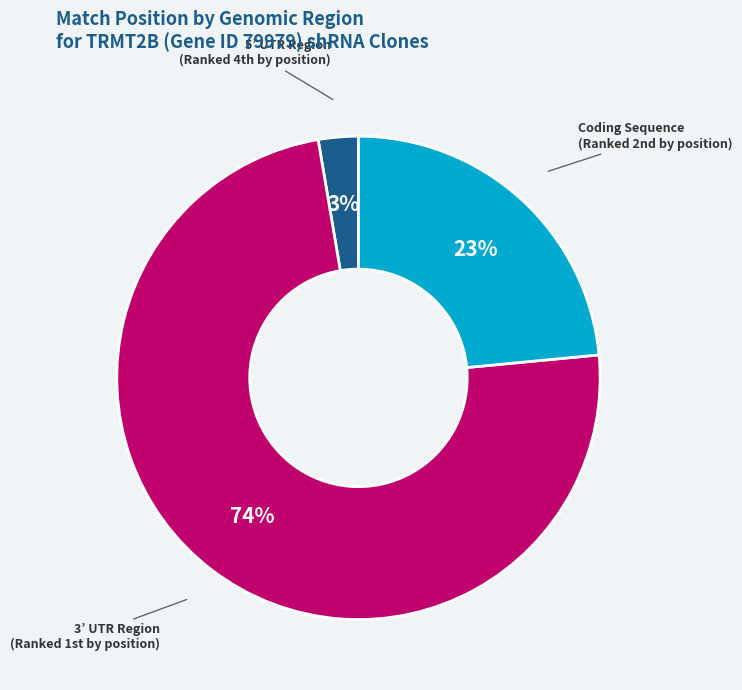

To the nearest percent, what is the average slice percentage?

33%